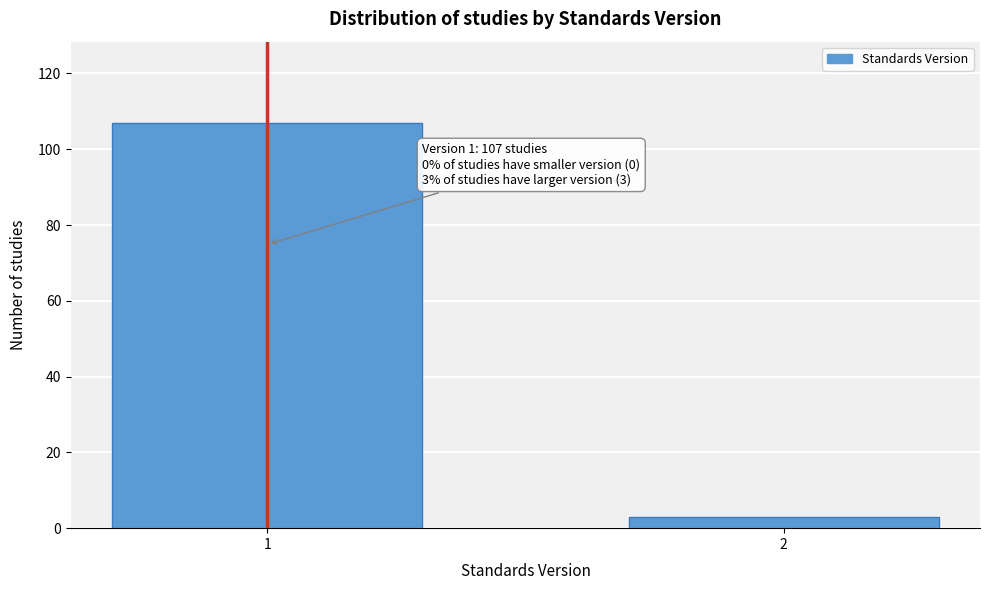

Reading left to right, list all the values displayed in this chart.

107	3